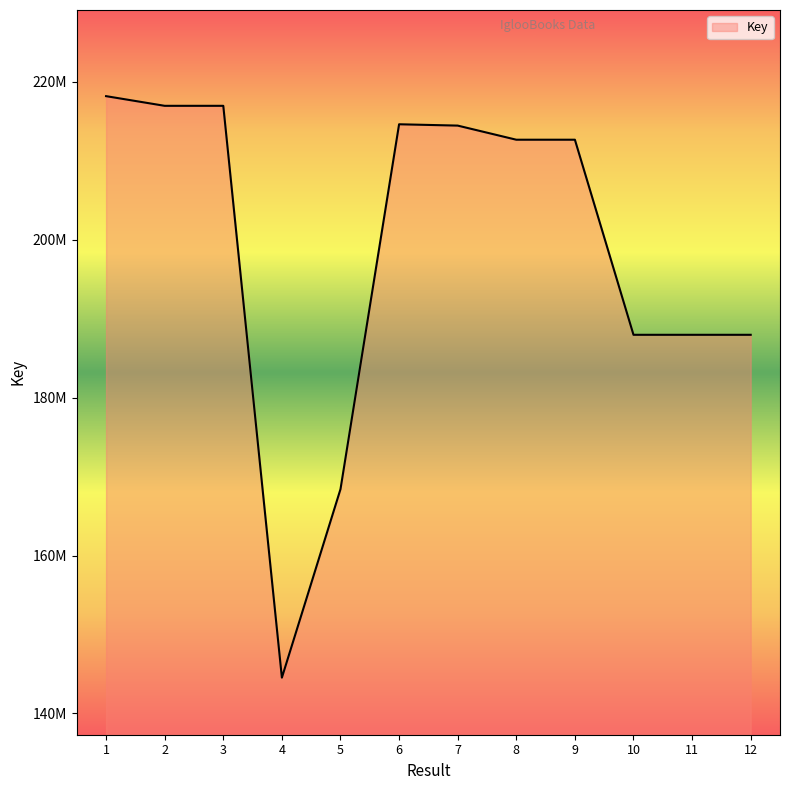

Is this an area chart (filled region under the line)?

Yes